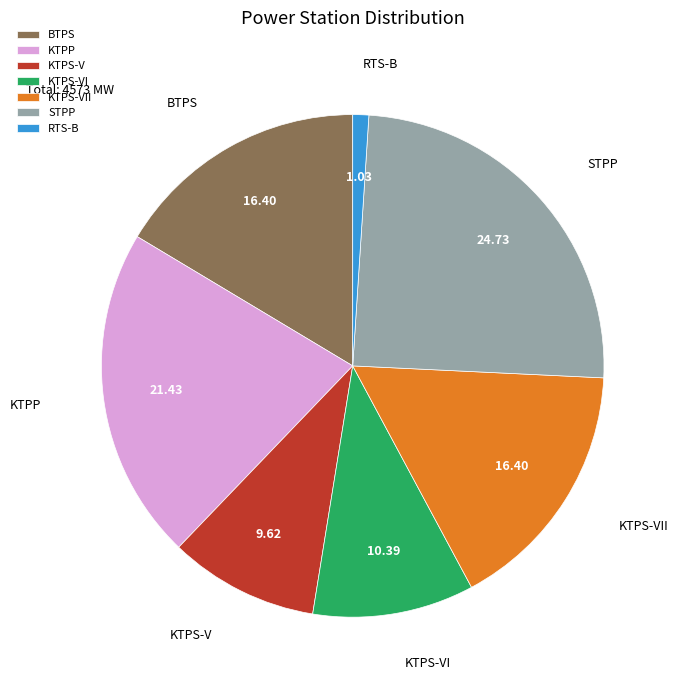

Which category has the biggest portion of the pie?

STPP